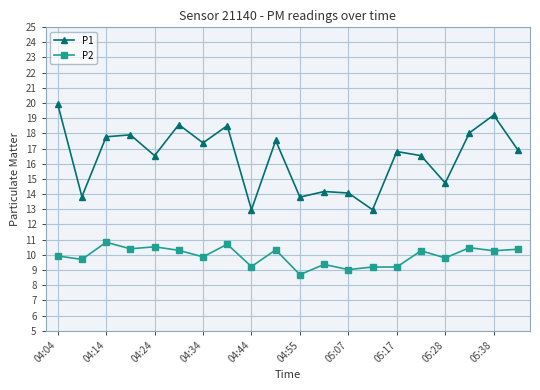

What is the average value of the P1 series?

16.4